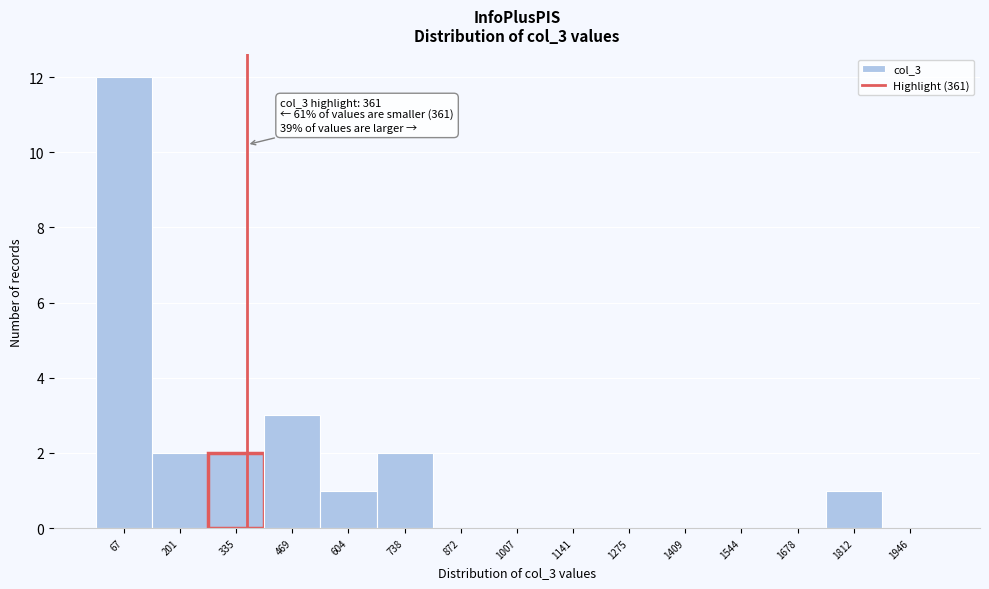

Over which range of the x-axis is the bar tallest?

0 to 140